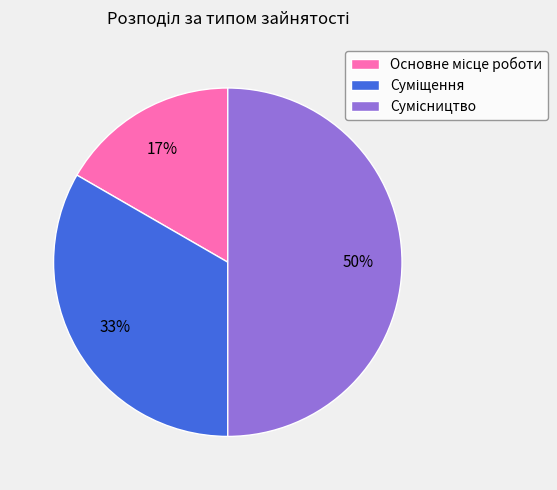

To the nearest percent, what is the difference between the largest and smallest slice percentages?

33%